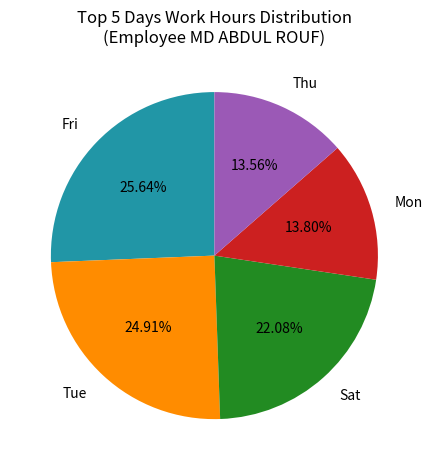

What percentage is NOT represented by Fri?

74.4%